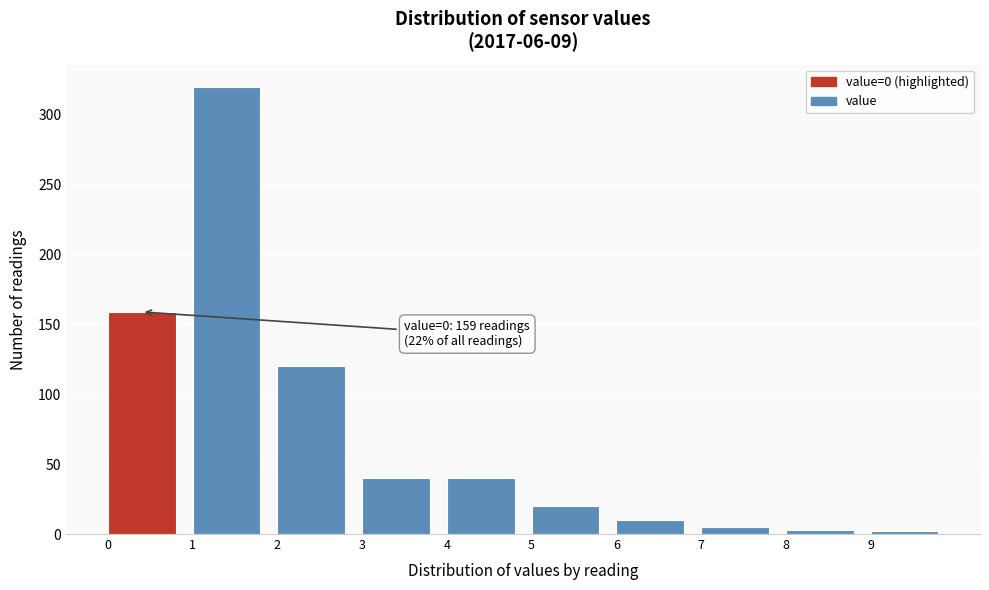

Which range on the x-axis has the tallest bar?

1 to 2